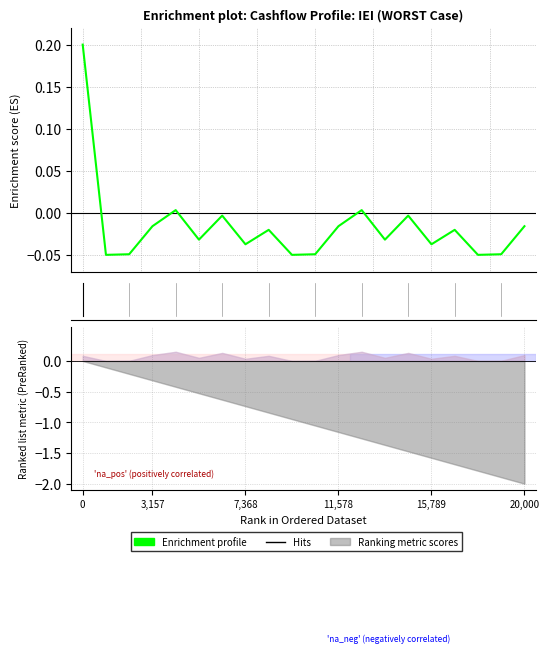

What is the difference between the values at 0 and 20,000?

0.2